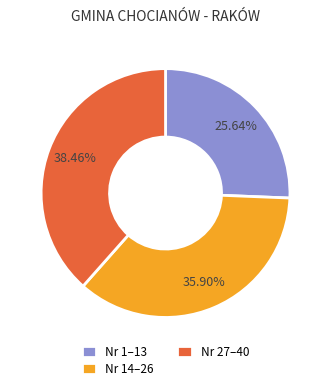

Rank the categories by value from highest to lowest.

Nr 27–40, Nr 14–26, Nr 1–13